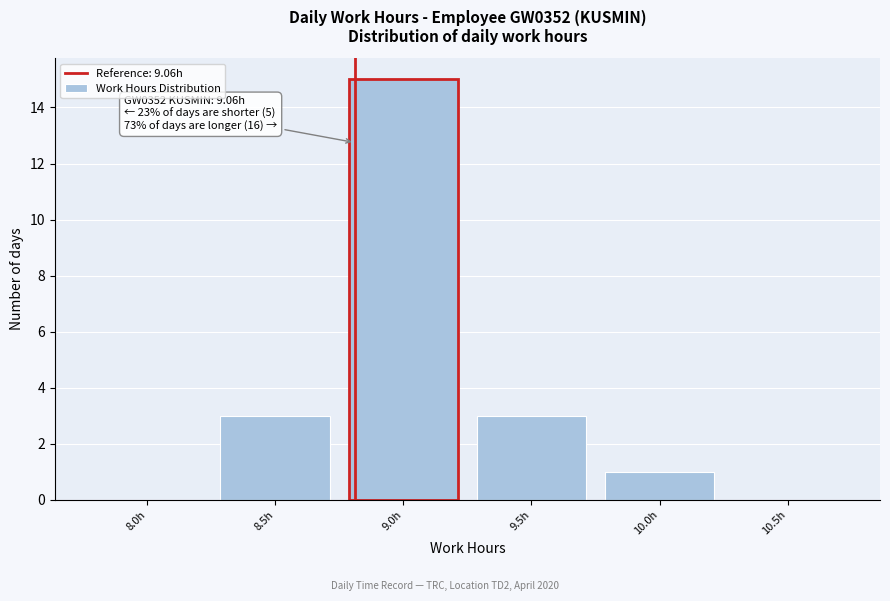

Reading left to right, list all the values displayed in this chart.

8.0h=0	8.5h=3	9.0h=15	9.5h=3	10.0h=1	10.5h=0